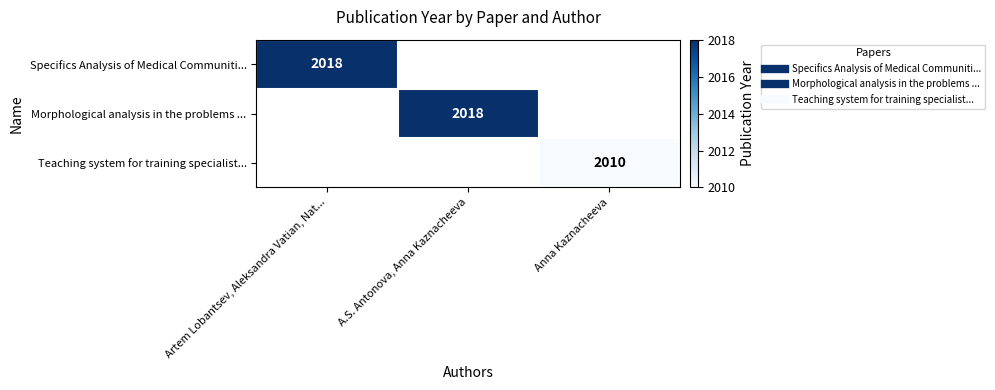

What is the greatest value displayed?

2018.0